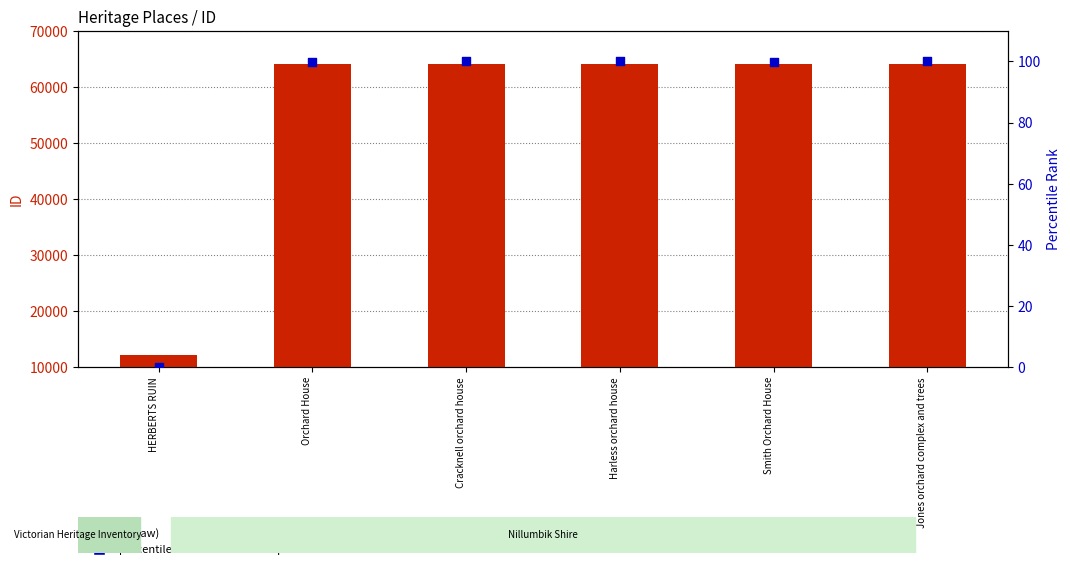

At how many categories does at least one series exceed 58619?

5